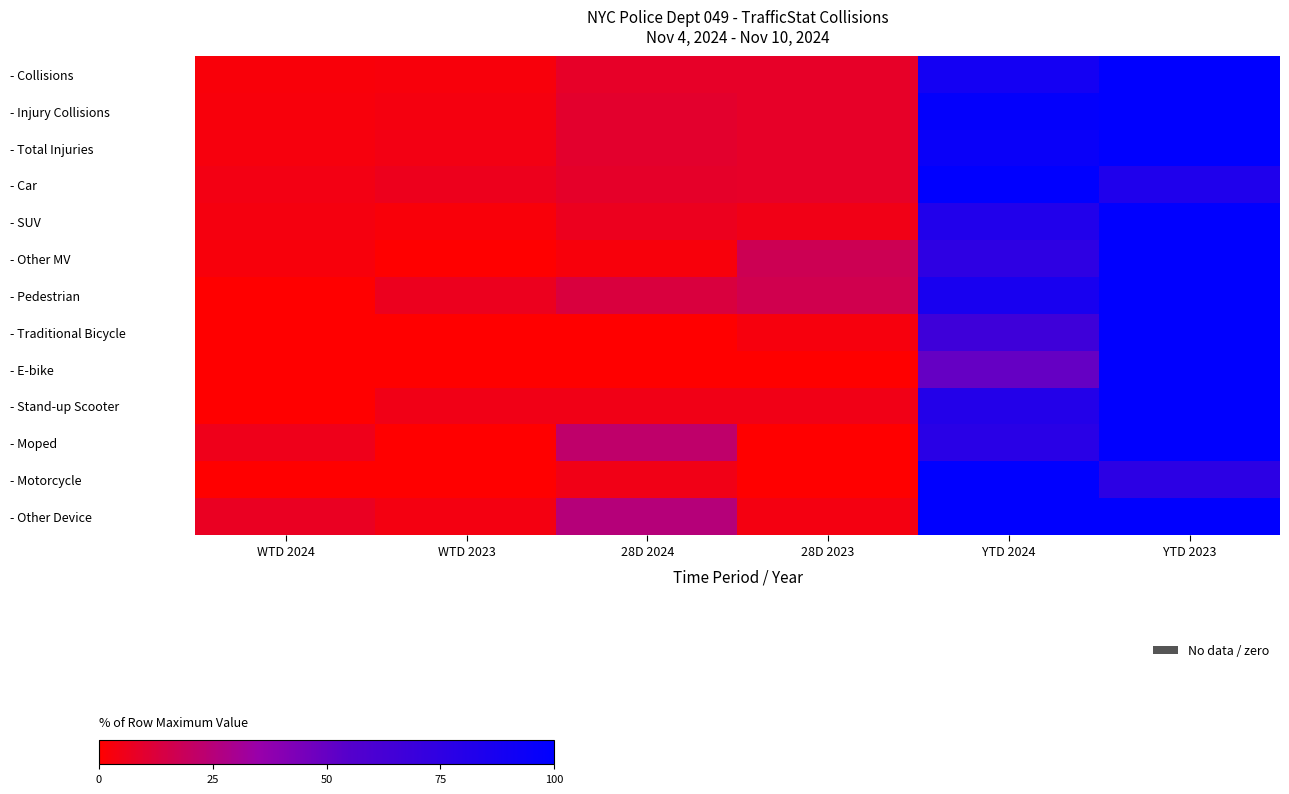

At how many categories does at least one series exceed 14?

4